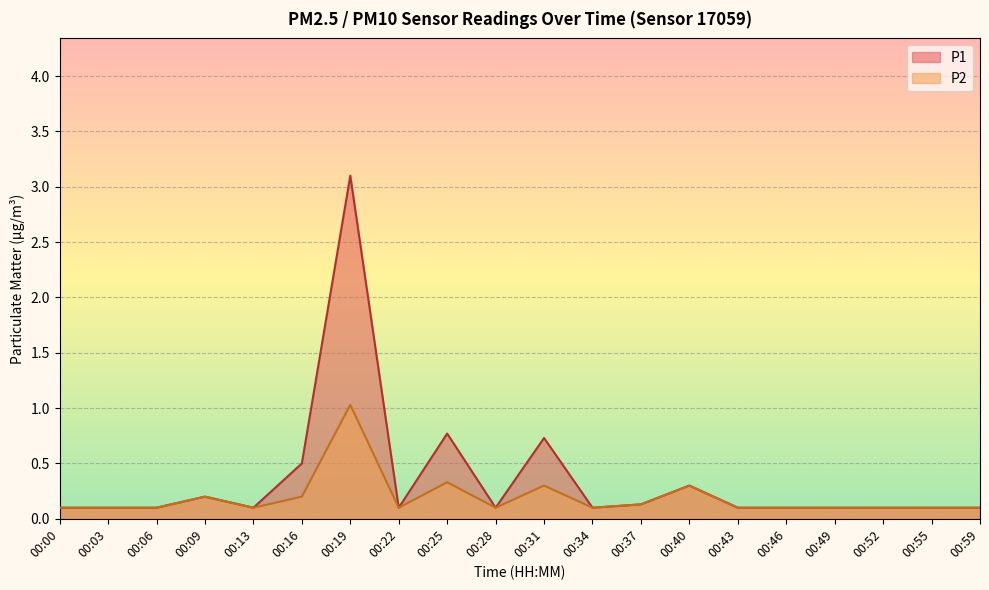

At which category is the sum across all series the highest?

00:19